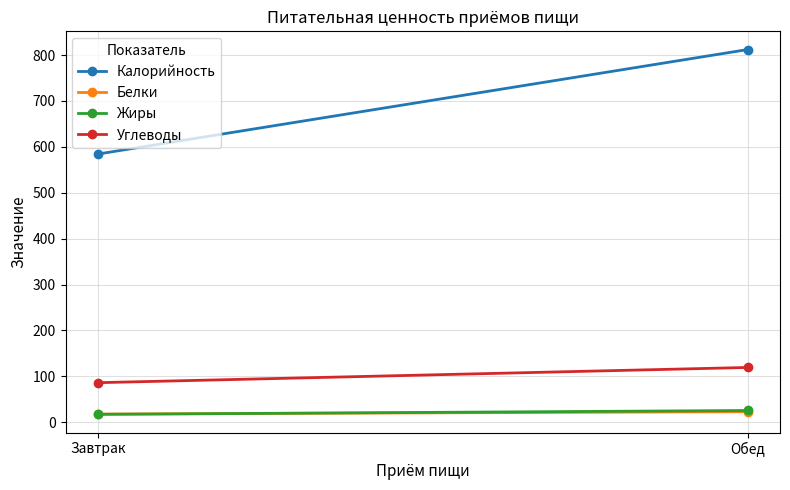

What is the average value of the Углеводы series?

102.7